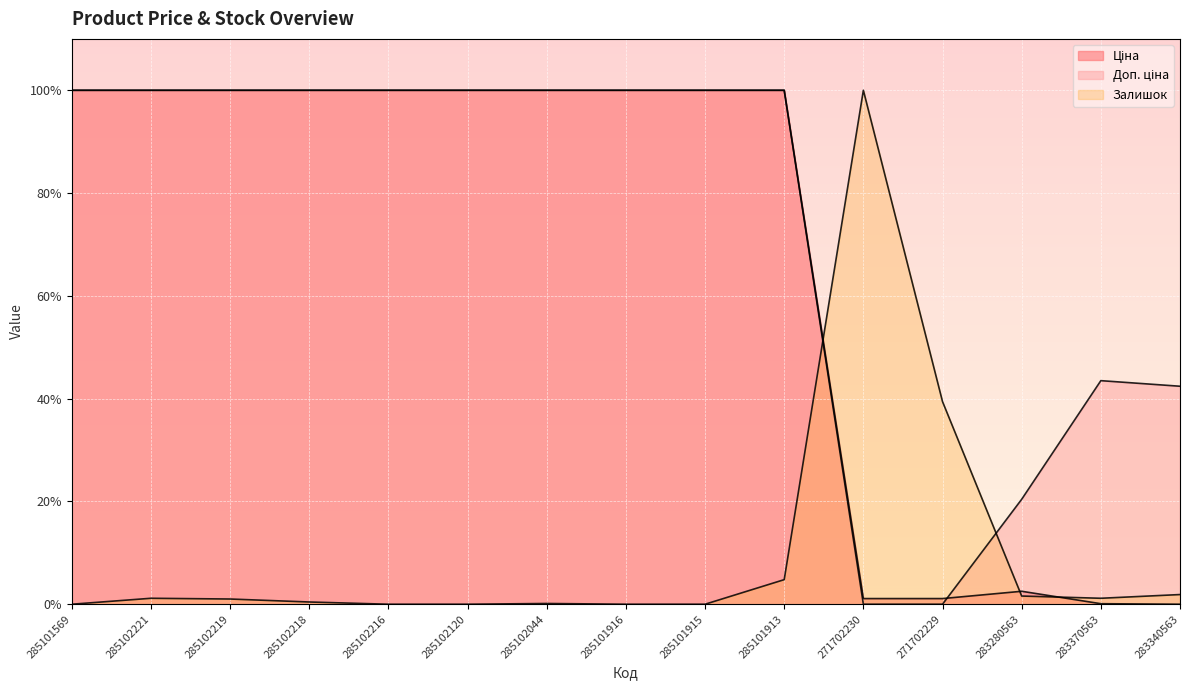

What are all the series names shown in the legend?

Ціна, Доп. ціна, Залишок